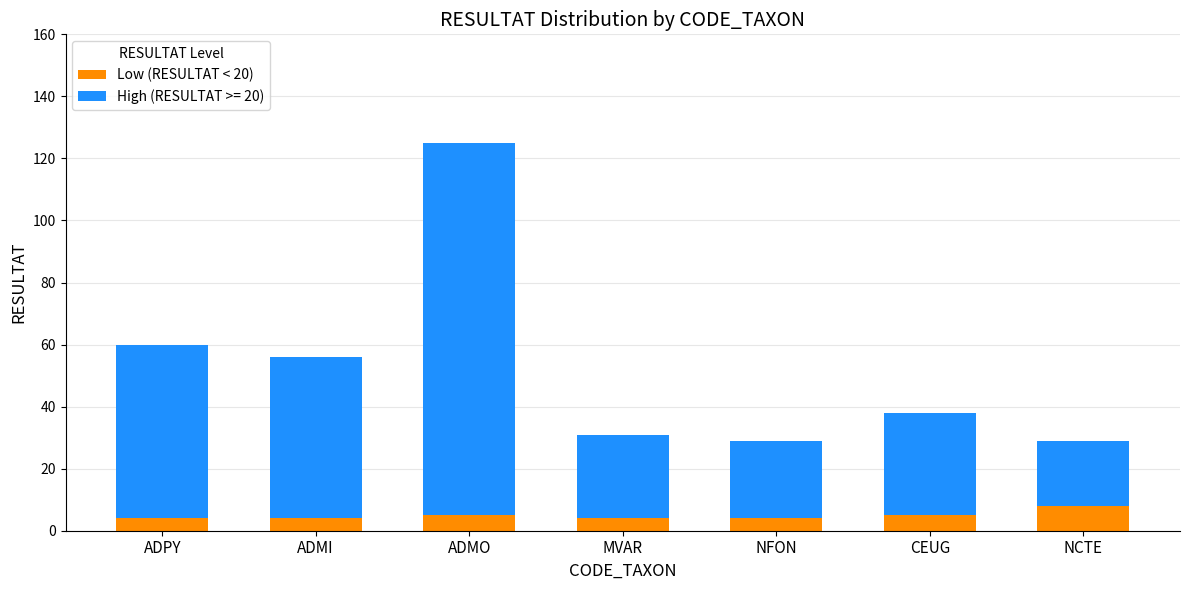

True or false: Low (RESULTAT < 20) has a value of 8 at NCTE.

True